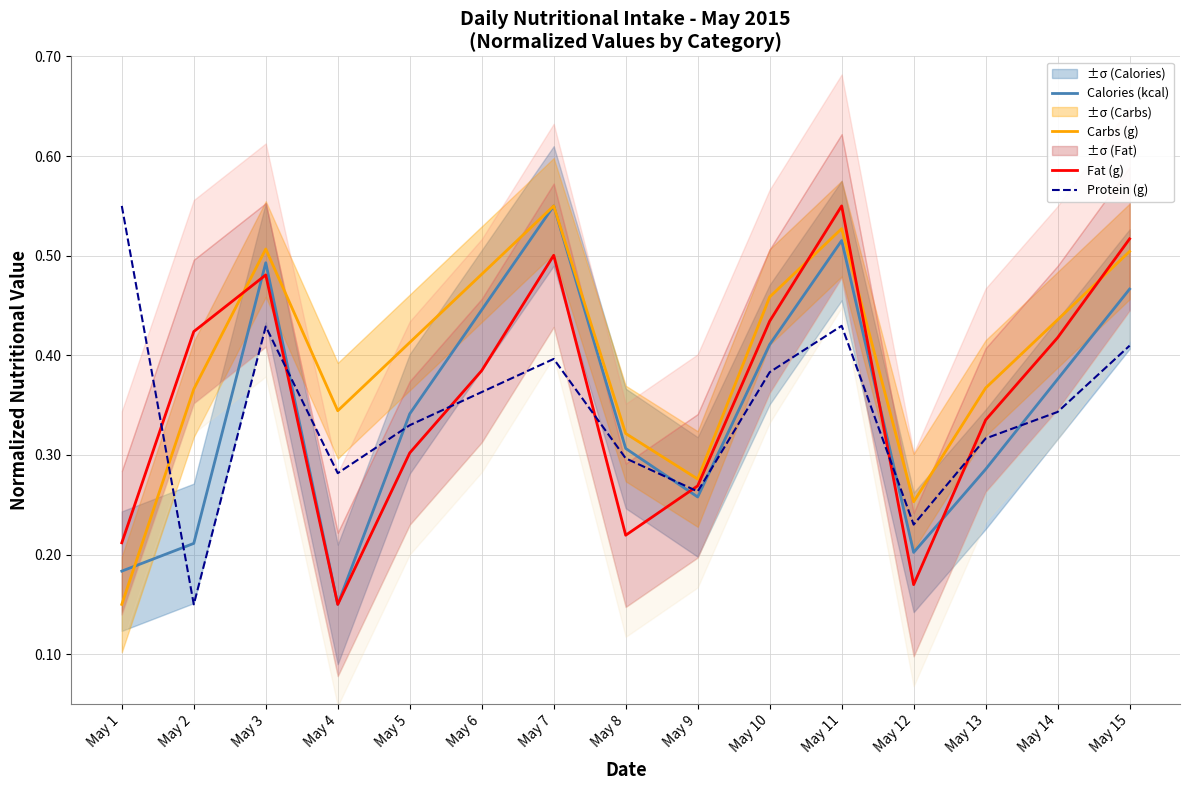

What is the sum of all Protein (g) values?

5.2